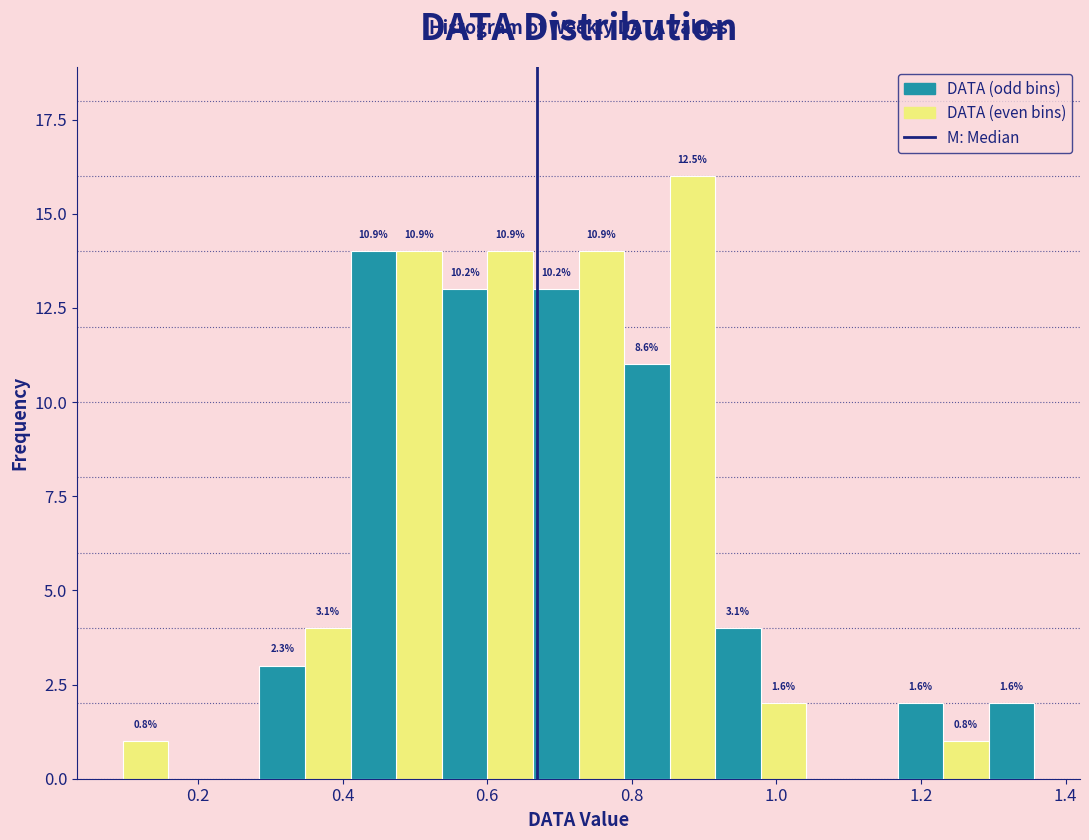

Around what value on the x-axis is the tallest bar? Give the approximate position of its centre, as read against the axis.

0.88